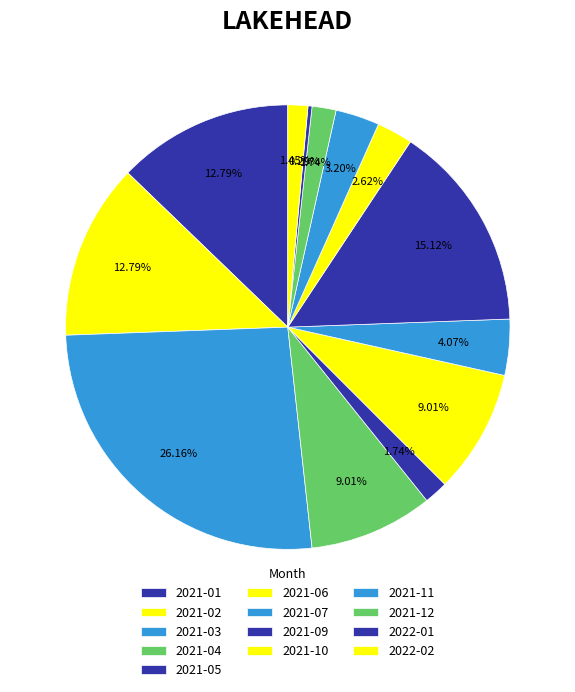

To the nearest percent, what is the difference between the largest and smallest slice percentages?

26%